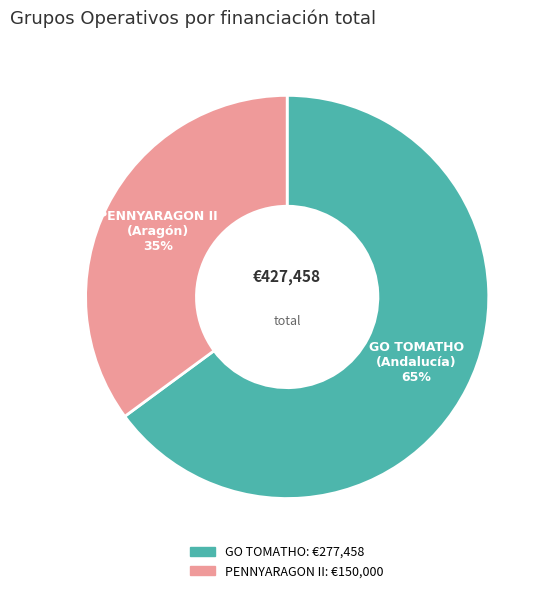

Is there any slice that represents more than half of the pie?

Yes